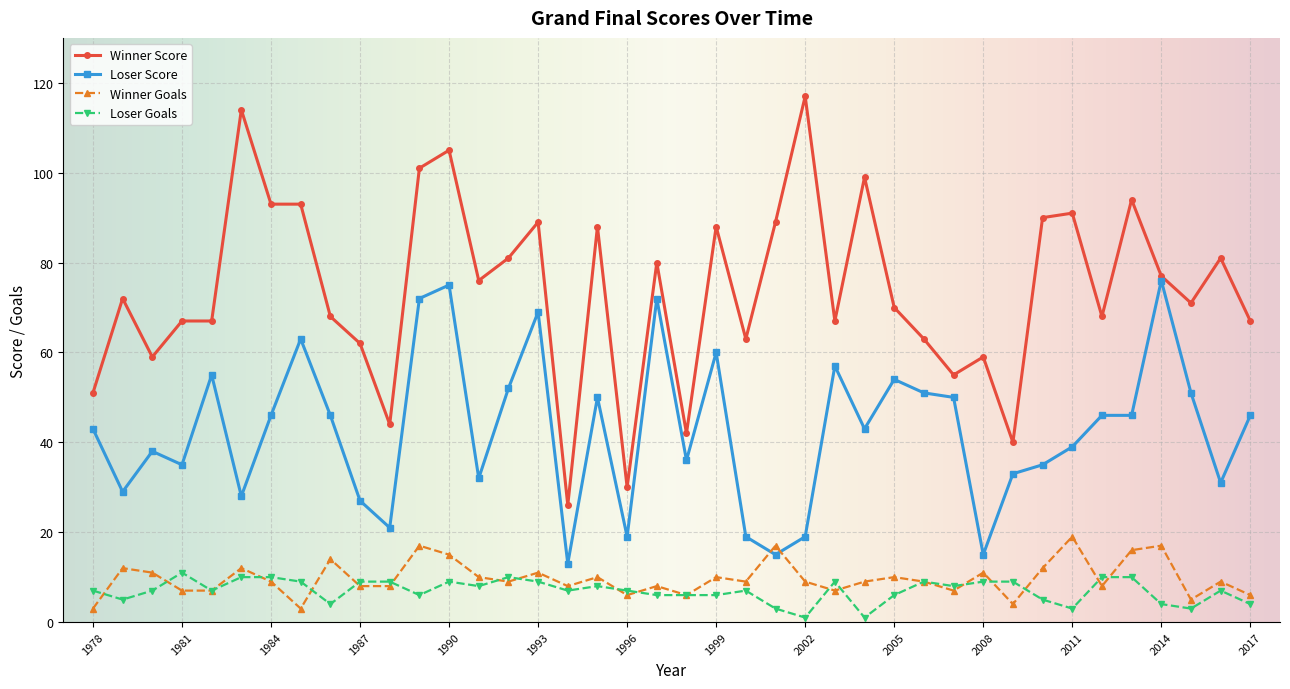

What is the lowest value of the Loser Score series?

13